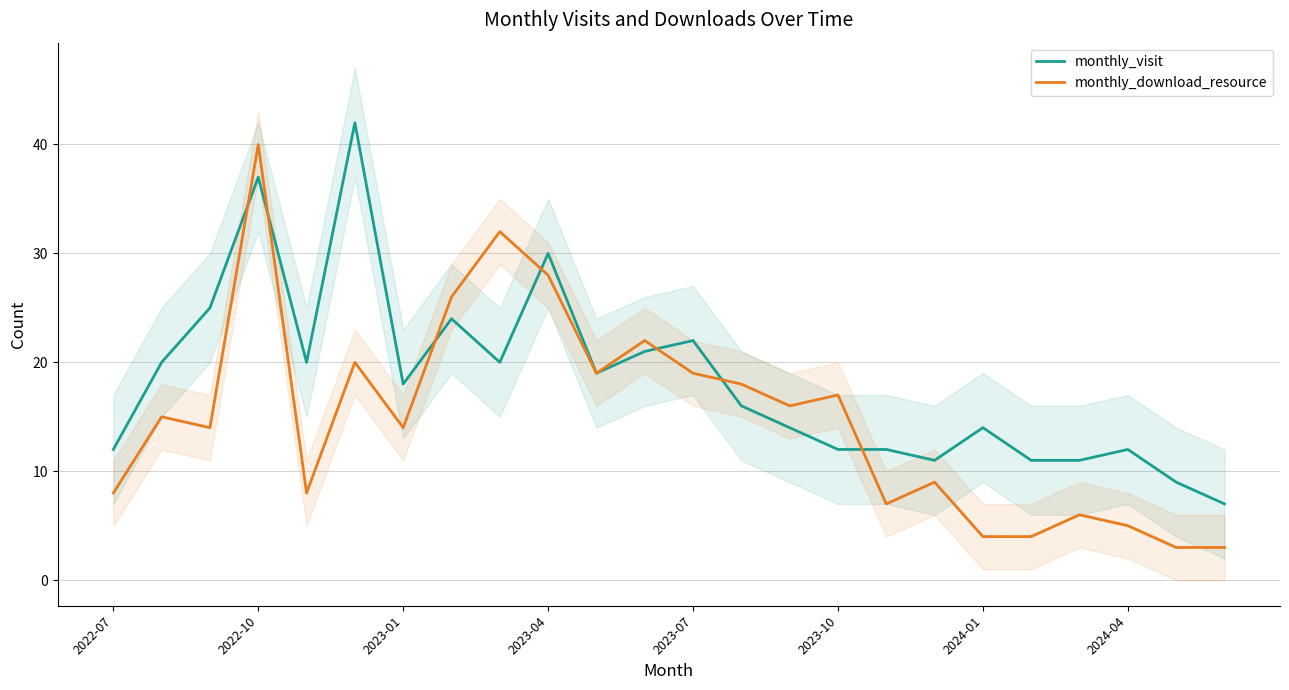

Which series has the largest total across all categories?

monthly_visit